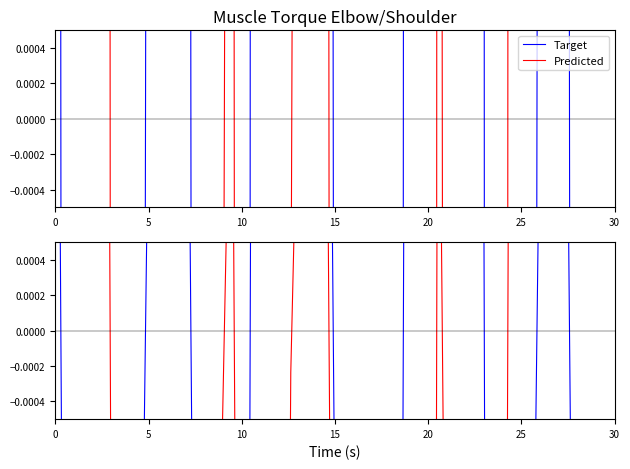

Which series has the widest spread of values?

Target